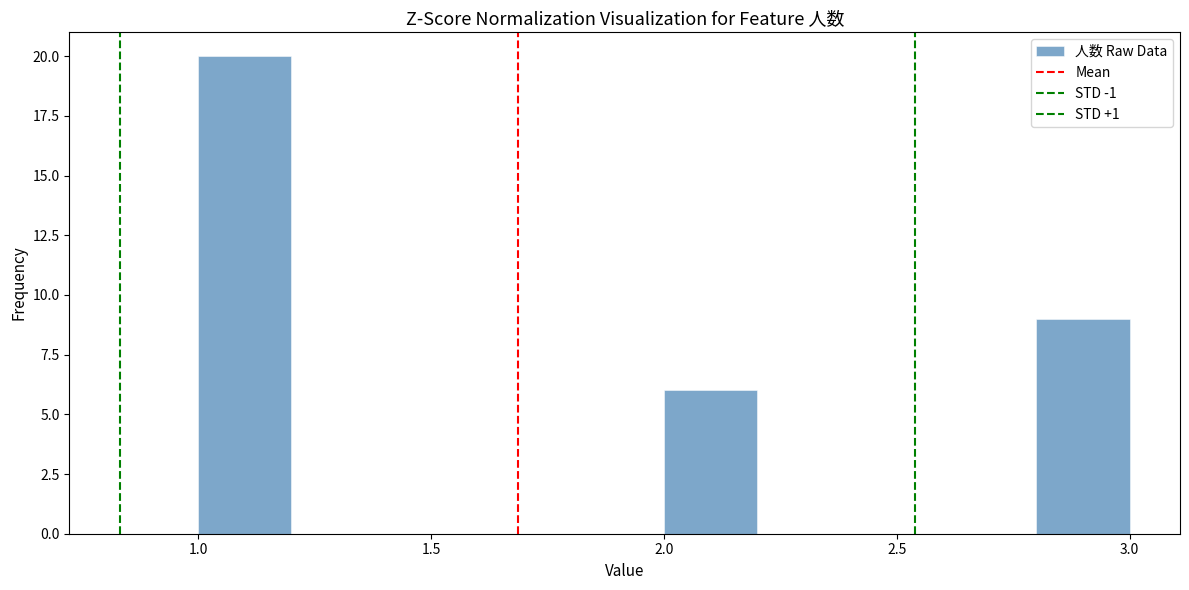

Reading left to right, transcribe this chart: for each bar, give the range it covers on the x-axis and its height. The values are not printed on the chart, so give them approximately, as read against the axis.

1.0 to 1.2: 20
1.2 to 1.4: 0
1.4 to 1.6: 0
1.6 to 1.8: 0
1.8 to 2.0: 0
2.0 to 2.2: 6
2.2 to 2.4: 0
2.4 to 2.6: 0
2.6 to 2.8: 0
2.8 to 3.0: 9